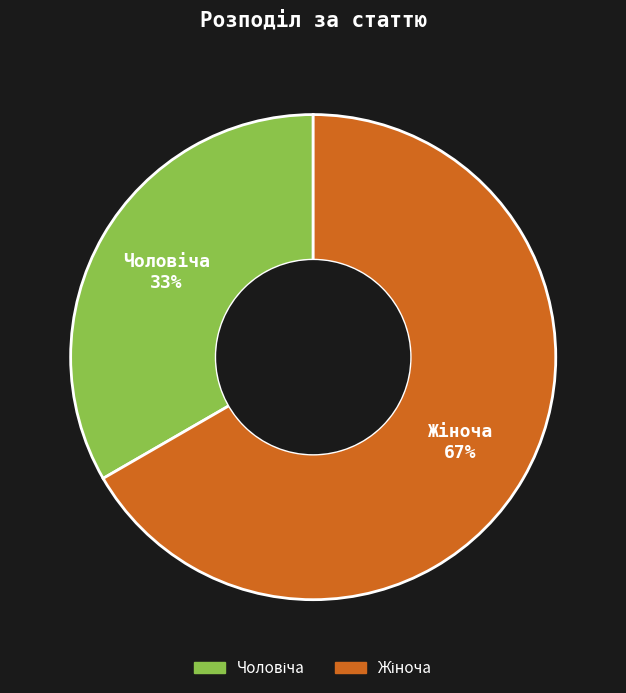

Is there a majority slice in this chart?

Yes